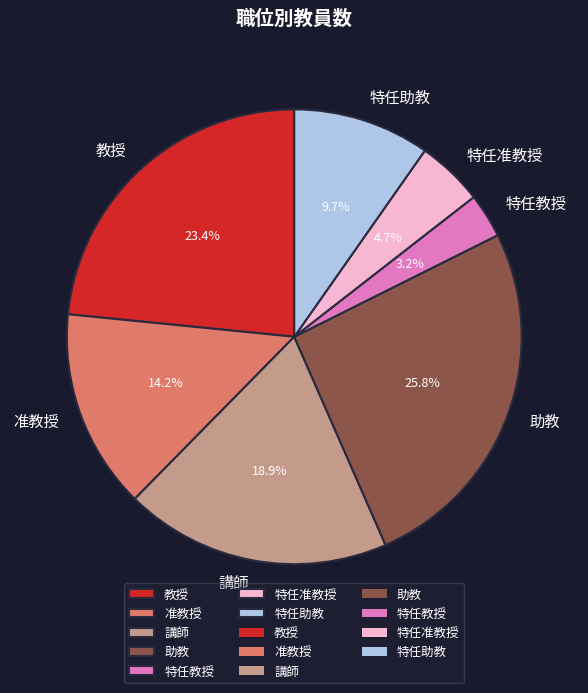

To the nearest percent, what is the combined percentage of 特任准教授 and 准教授?

19%